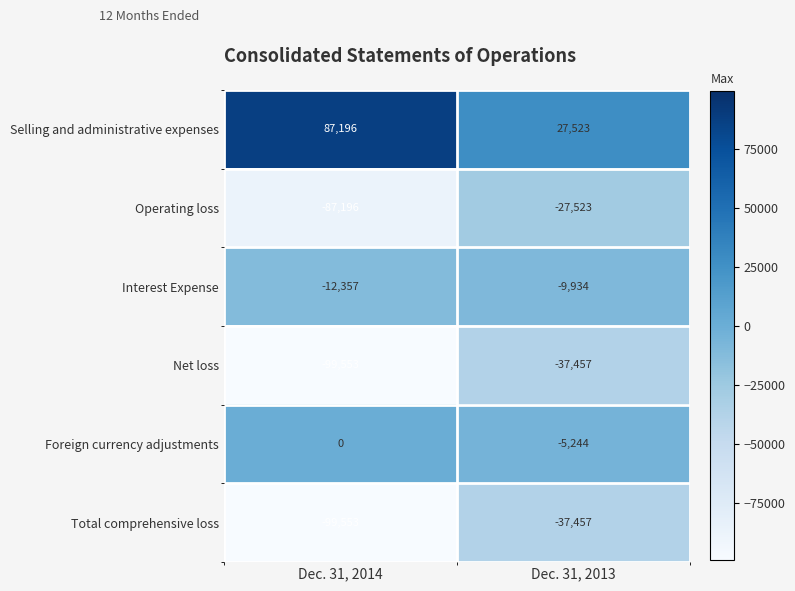

Reading left to right, extract all data points from this chart.

Selling and administrative expenses: Dec. 31, 2014=87196	Dec. 31, 2013=27523
Operating loss: Dec. 31, 2014=-87196	Dec. 31, 2013=-27523
Interest Expense: Dec. 31, 2014=-12357	Dec. 31, 2013=-9934
Net loss: Dec. 31, 2014=-99553	Dec. 31, 2013=-37457
Foreign currency adjustments: Dec. 31, 2014=0	Dec. 31, 2013=-5244
Total comprehensive loss: Dec. 31, 2014=-99553	Dec. 31, 2013=-37457